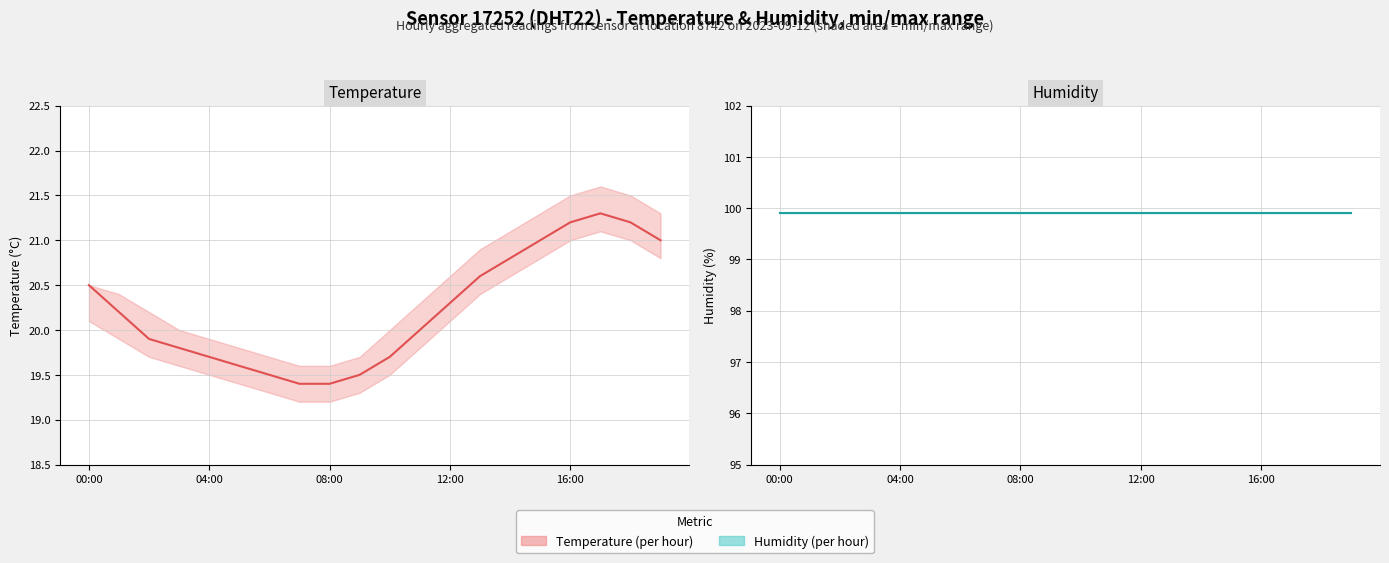

In Temperature (per hour), how many points are higher than both neighbors (excluding endpoints)?

1